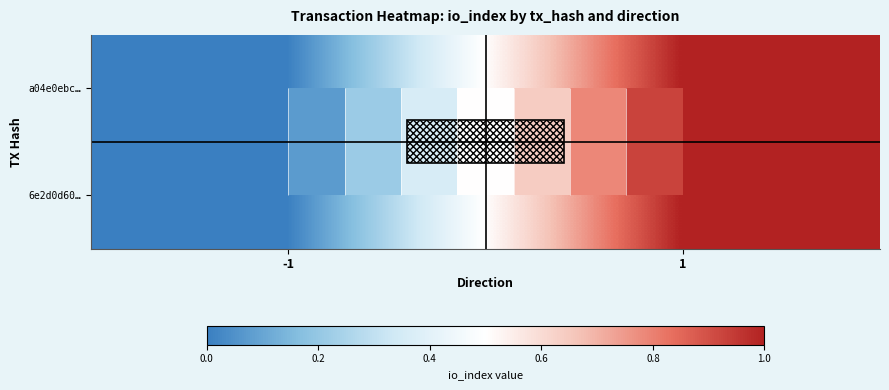

List the labels in order of a04e0ebc… value, smallest first.

-1, 1